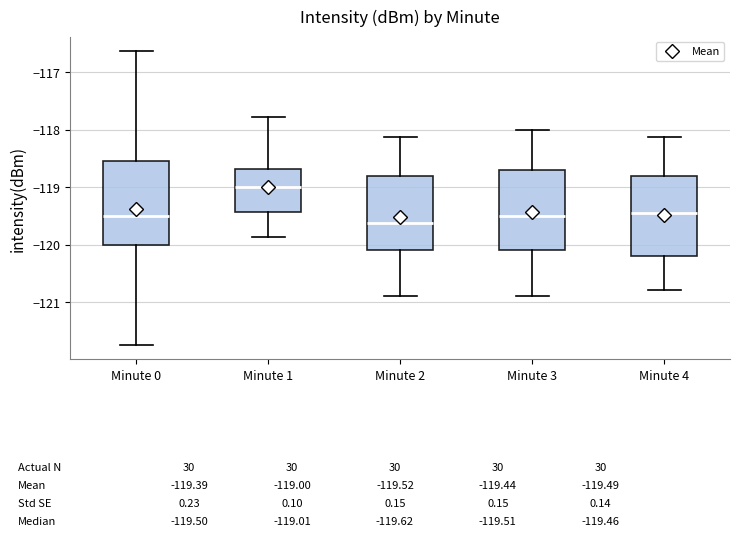

Which box's median line is the highest?

Minute 1